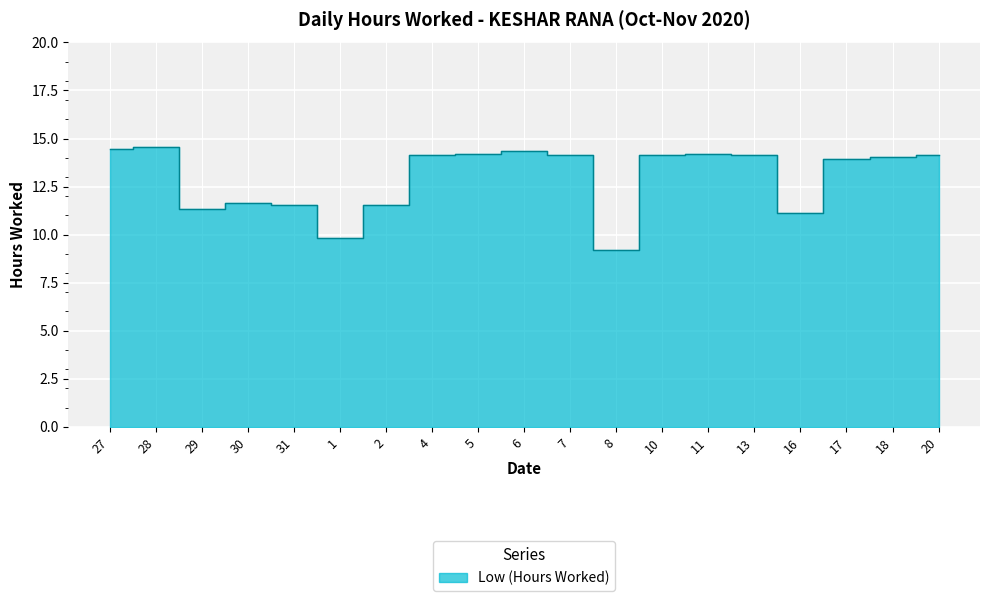

Reading left to right, list all the values displayed in this chart.

14.5	14.6	11.3	11.6	11.5	9.8	11.6	14.1	14.2	14.3	14.1	9.2	14.1	14.2	14.1	11.1	13.9	14.1	14.2